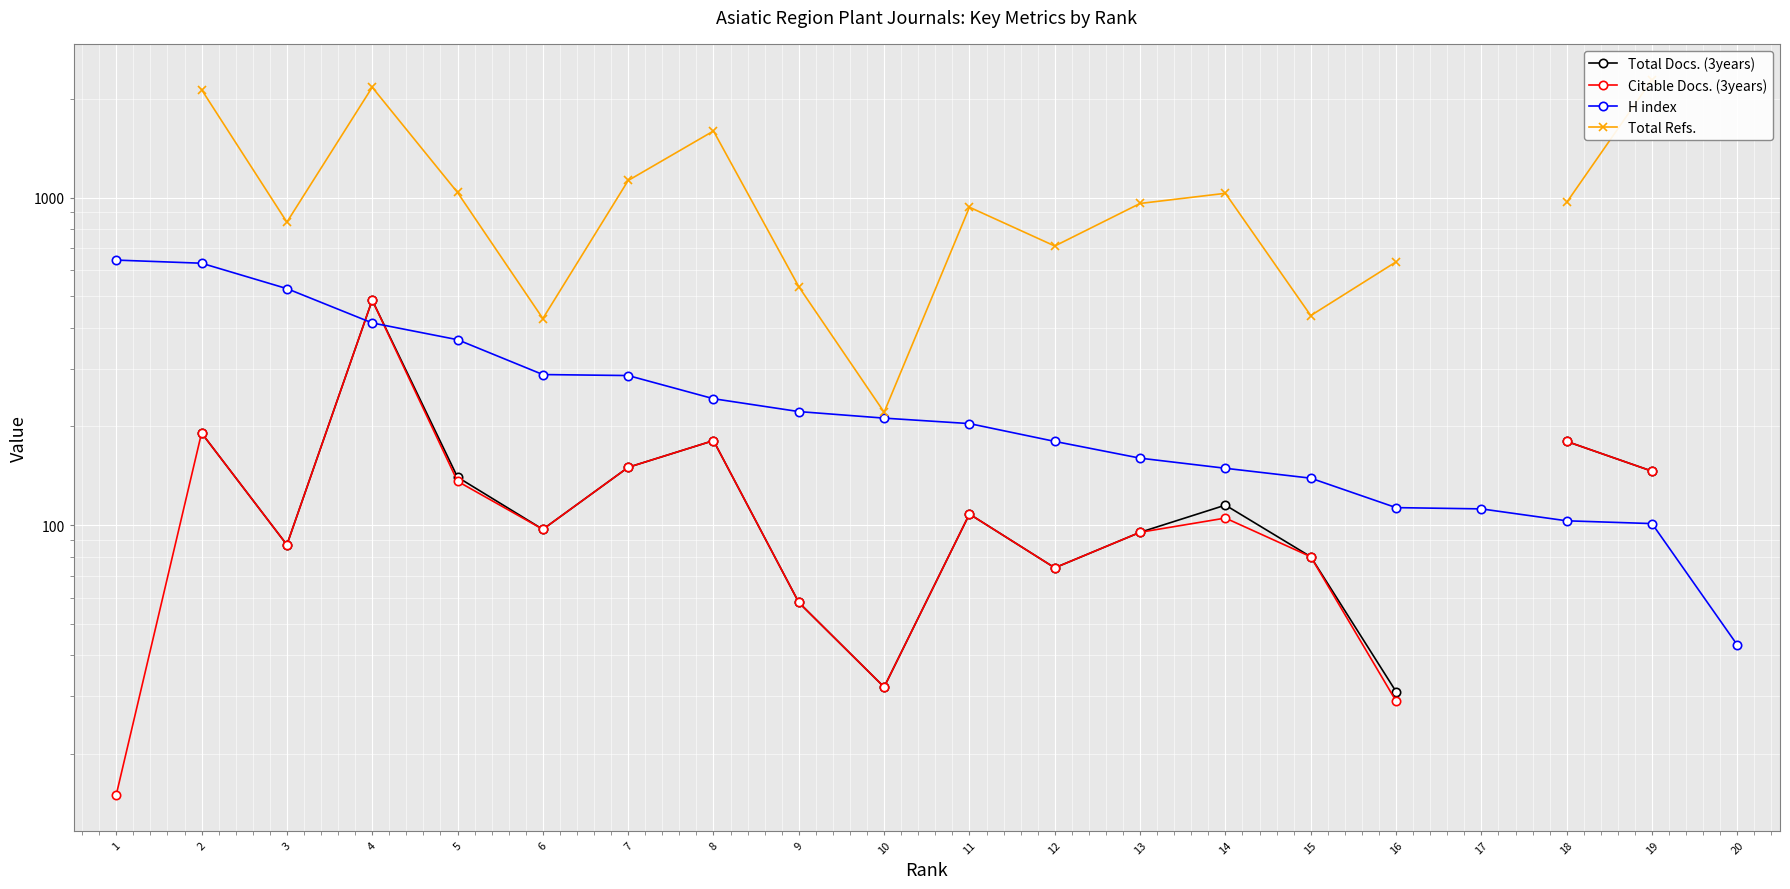

Which category has the highest value across all series?

19